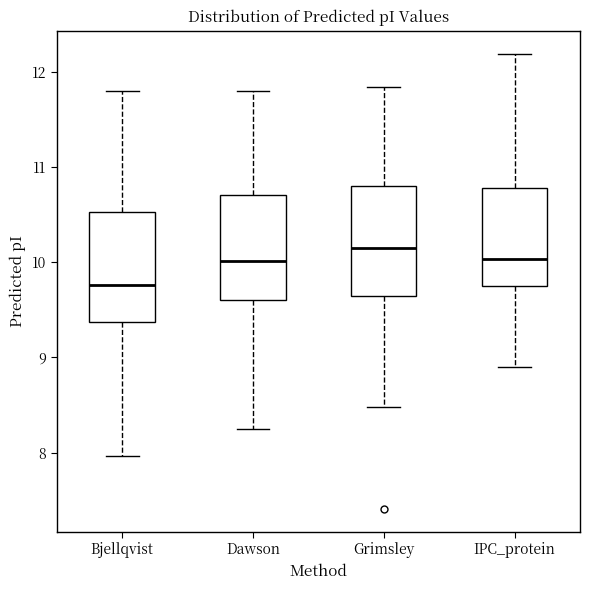

Reading left to right, read every box against the y-axis: the position of its median line, the range the box covers, and the ends of its whiskers. The values are not printed on the chart, so give them approximately, as read against the axis.

Bjellqvist: median 9.8, box 9.4 to 10.5, whiskers 8.0 to 11.8
Dawson: median 10.0, box 9.6 to 10.7, whiskers 8.2 to 11.8
Grimsley: median 10.2, box 9.6 to 10.8, whiskers 8.5 to 11.8
IPC_protein: median 10.0, box 9.8 to 10.8, whiskers 8.9 to 12.2